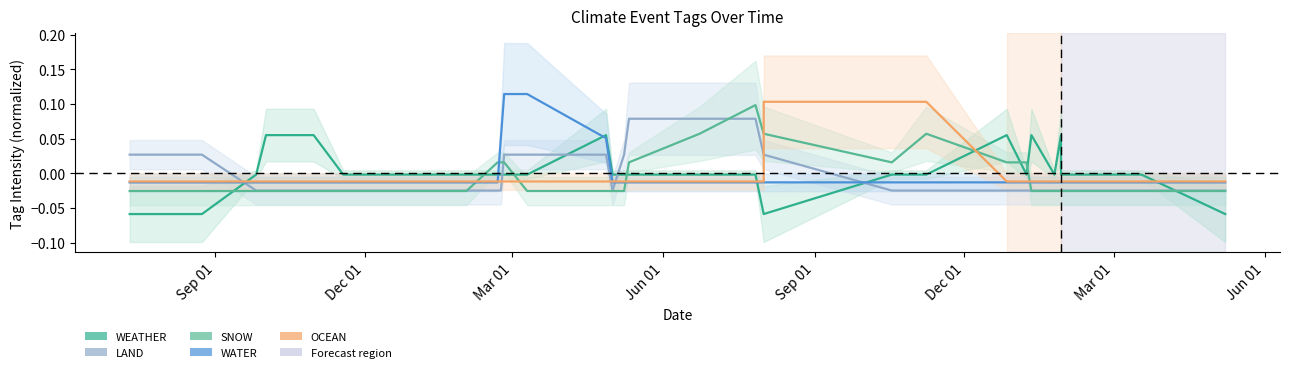

Reading left to right, what are all the values shown in this chart?

WEATHER: -0.1	-0.1	-0.0	0.1	0.1	-0.0	-0.0	-0.0	-0.0	-0.0	-0.0	0.1	-0.0	-0.0	-0.0	-0.0	-0.0	-0.1	-0.1	-0.0	-0.0	0.1	-0.0	0.1	-0.0	0.1	-0.0	-0.0	-0.1
LAND: 0.0	0.0	-0.0	-0.0	-0.0	-0.0	-0.0	-0.0	-0.0	0.0	0.0	0.0	-0.0	0.0	0.1	0.1	0.1	0.0	0.0	-0.0	-0.0	-0.0	-0.0	-0.0	-0.0	-0.0	-0.0	-0.0	-0.0
SNOW: -0.0	-0.0	-0.0	-0.0	-0.0	-0.0	-0.0	0.0	0.0	0.0	-0.0	-0.0	-0.0	-0.0	0.0	0.1	0.1	0.1	0.1	0.0	0.1	0.0	0.0	-0.0	-0.0	-0.0	-0.0	-0.0	-0.0
WATER: -0.0	-0.0	-0.0	-0.0	-0.0	-0.0	-0.0	-0.0	0.1	0.1	0.1	0.1	-0.0	-0.0	-0.0	-0.0	-0.0	-0.0	-0.0	-0.0	-0.0	-0.0	-0.0	-0.0	-0.0	-0.0	-0.0	-0.0	-0.0
OCEAN: -0.0	-0.0	-0.0	-0.0	-0.0	-0.0	-0.0	-0.0	-0.0	-0.0	-0.0	-0.0	-0.0	-0.0	-0.0	-0.0	-0.0	-0.0	0.1	0.1	0.1	-0.0	-0.0	-0.0	-0.0	-0.0	-0.0	-0.0	-0.0